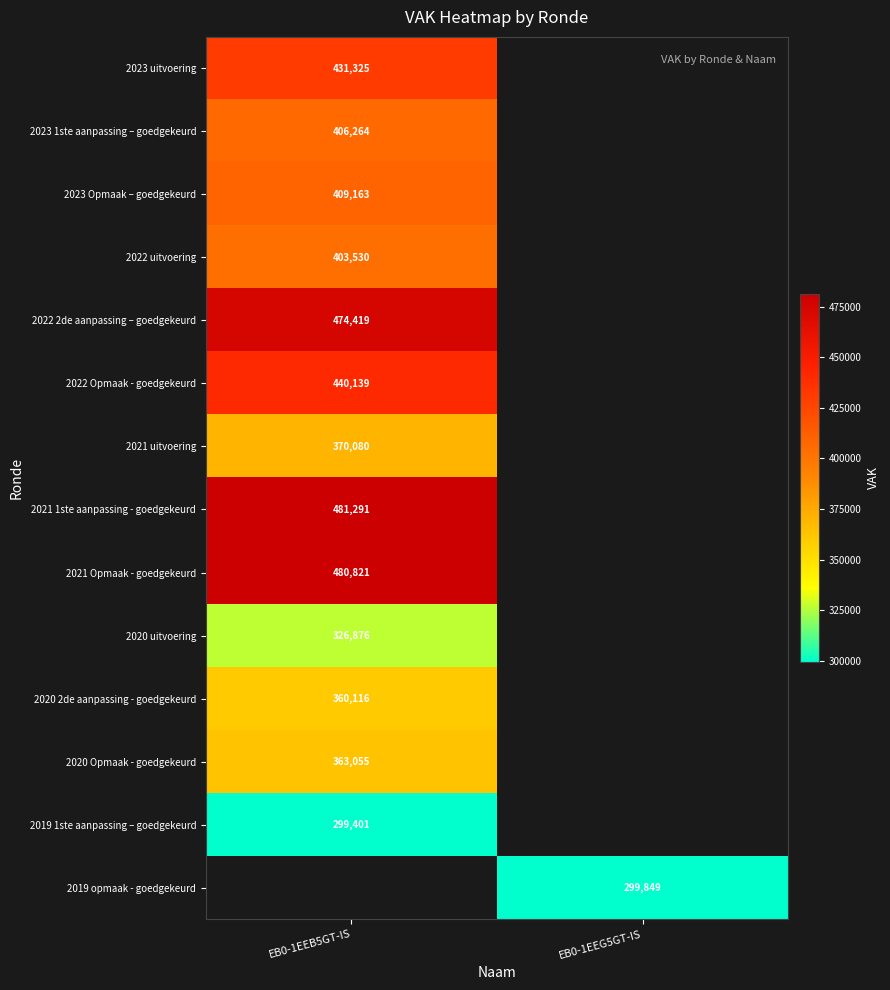

Is the value of 2023 1ste aanpassing – goedgekeurd at EB0-1EEB5GT-IS greater than the value of 2023 uitvoering at EB0-1EEB5GT-IS?

No